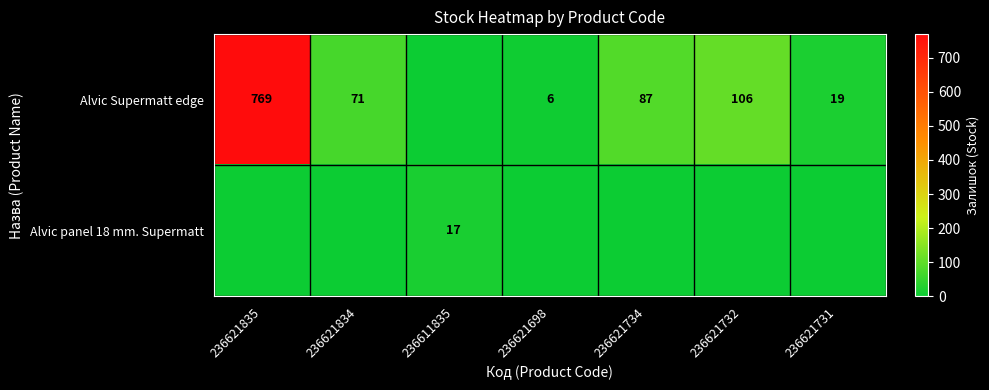

What is the sum of the Alvic Supermatt edge values at 236621734 and 236621731?

106